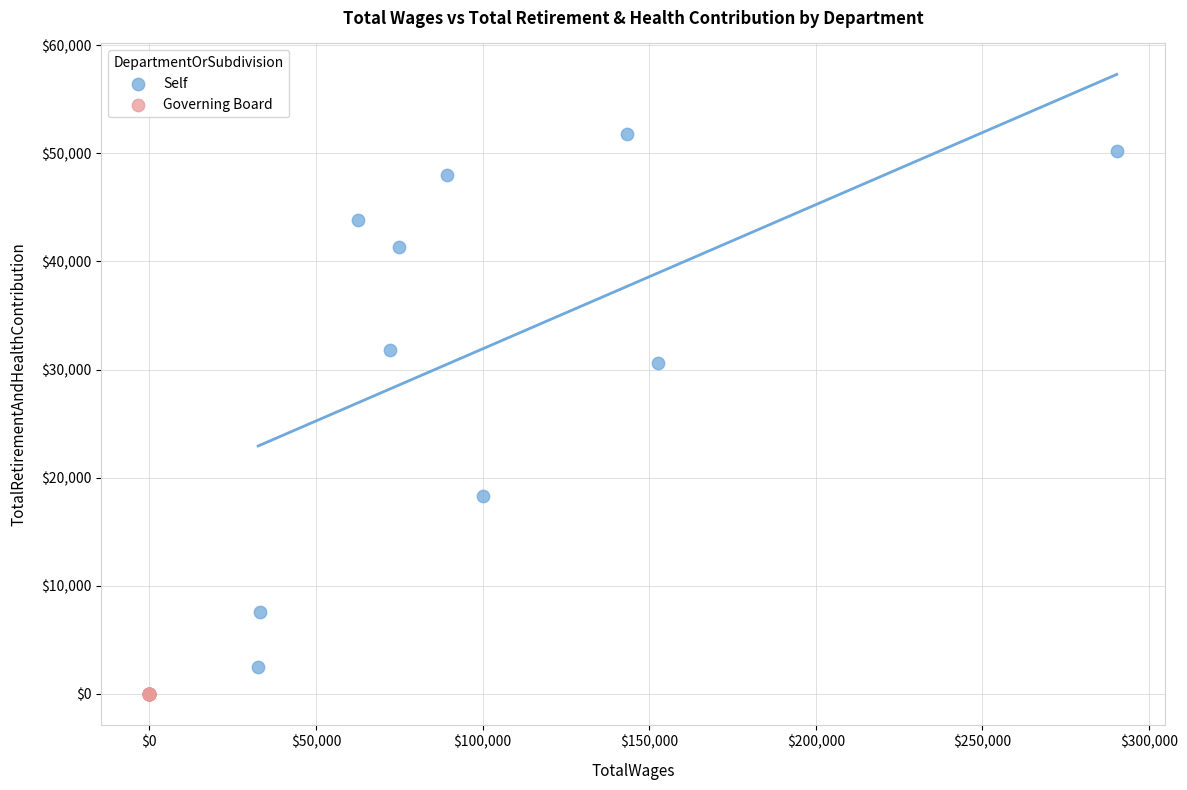

Which series contains the highest Y value?

Self